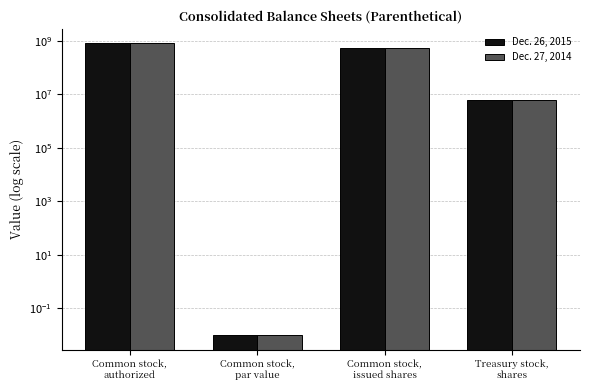

Rank the categories by Dec. 27, 2014 value from lowest to highest.

Common stock,
par value, Treasury stock,
shares, Common stock,
issued shares, Common stock,
authorized